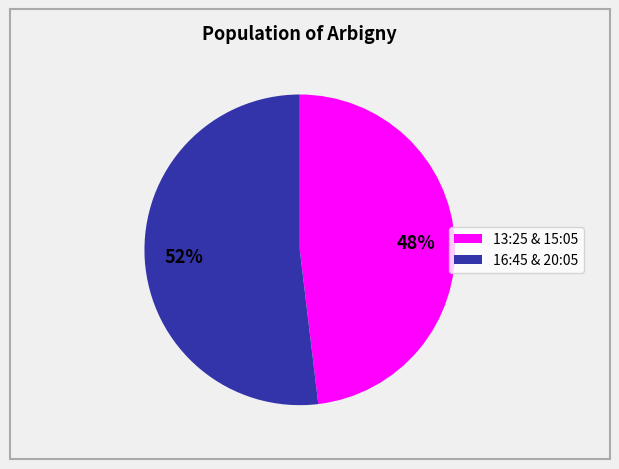

Combined, do 13:25 & 15:05 and 16:45 & 20:05 account for over 50%?

Yes